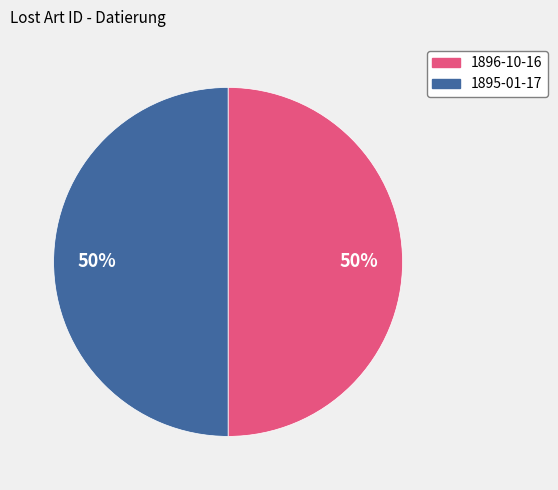

How many slices are in this pie chart?

2